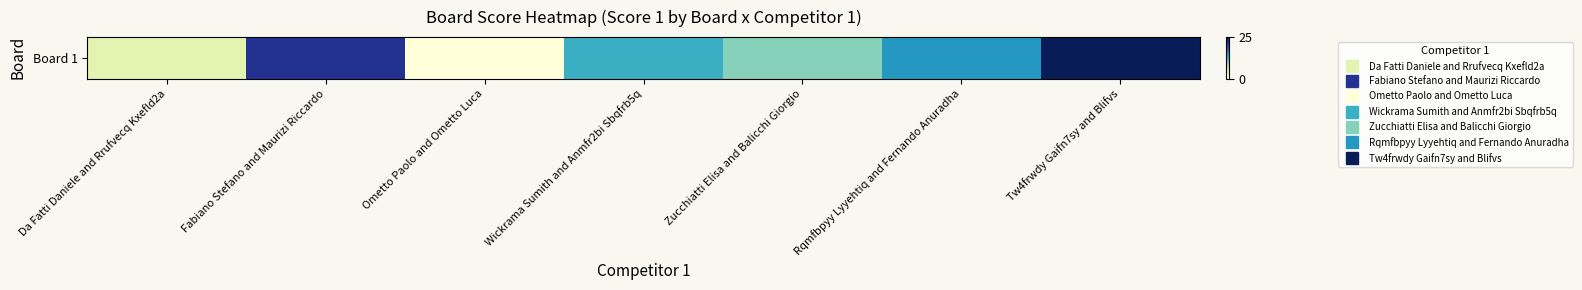

What is the change in value from Wickrama Sumith and Anmfr2bi Sbqfrb5q to Tw4frwdy Gaifn7sy and Blifvs?

+12